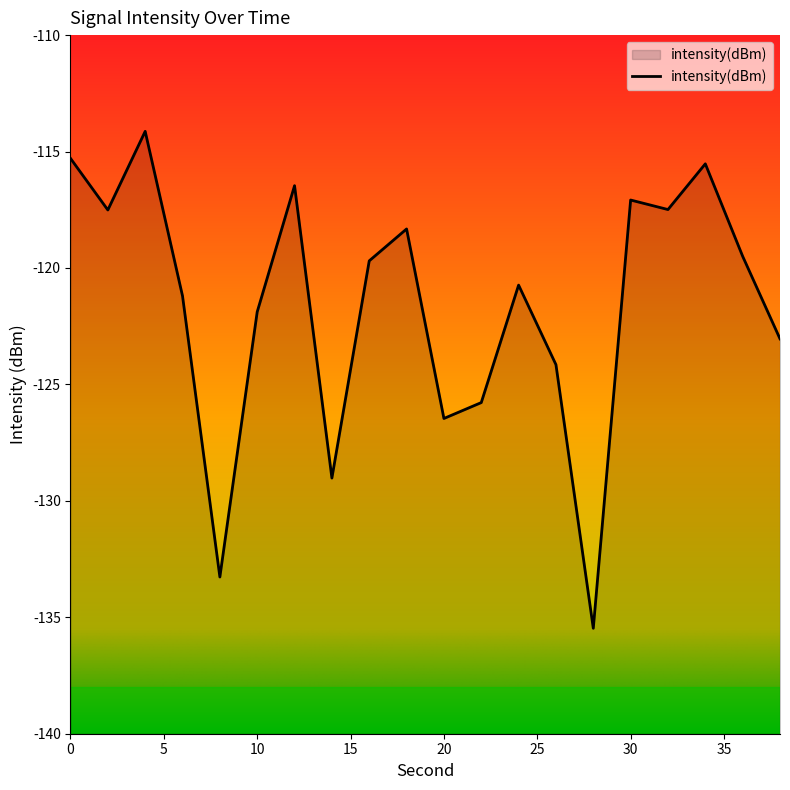

Reading left to right, extract all data points from this chart.

0=-115.3	2=-117.5	4=-114.1	6=-121.2	8=-133.3	10=-121.9	12=-116.5	14=-129.0	16=-119.7	18=-118.3	20=-126.5	22=-125.8	24=-120.7	26=-124.2	28=-135.5	30=-117.1	32=-117.5	34=-115.5	36=-119.5	38=-123.0